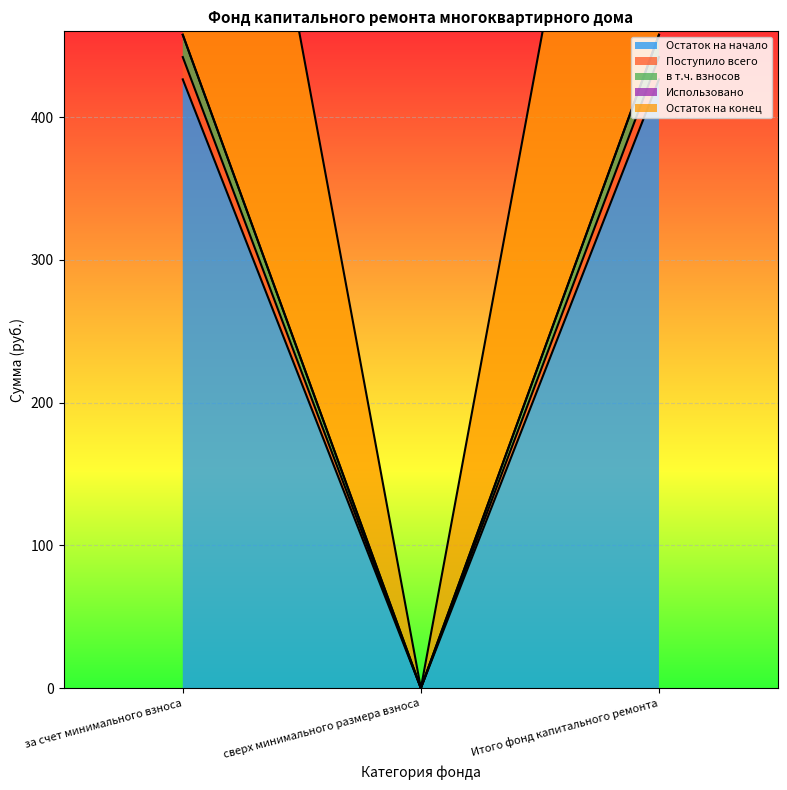

What is the sum of all Поступило всего values?

852.7